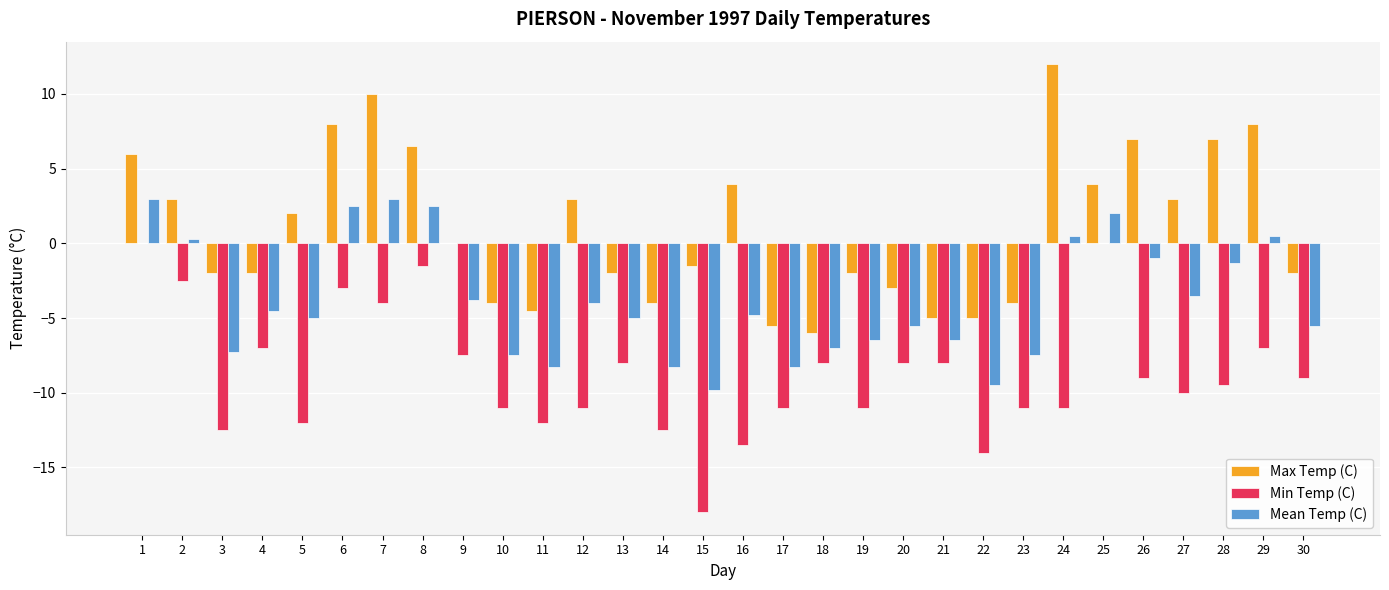

What is the sum of the Max Temp (C) values at 19 and 13?

-4.0